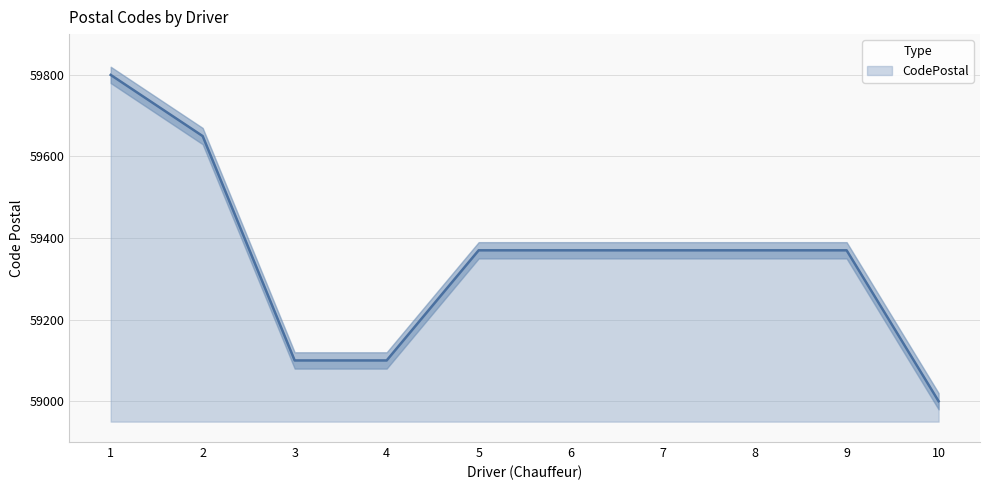

How many lines are shown in the chart?

1